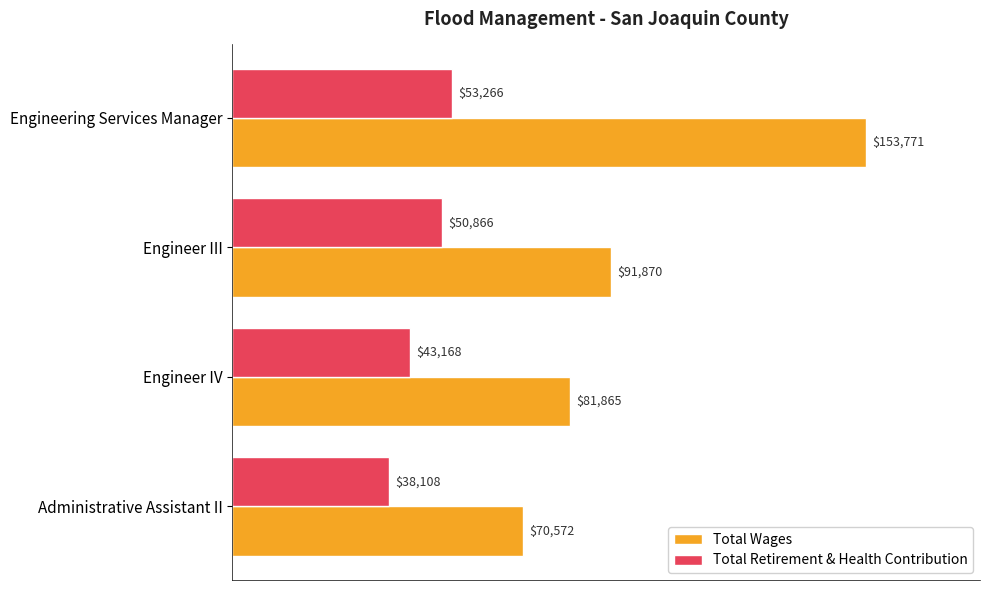

Count the number of categories in the chart.

4